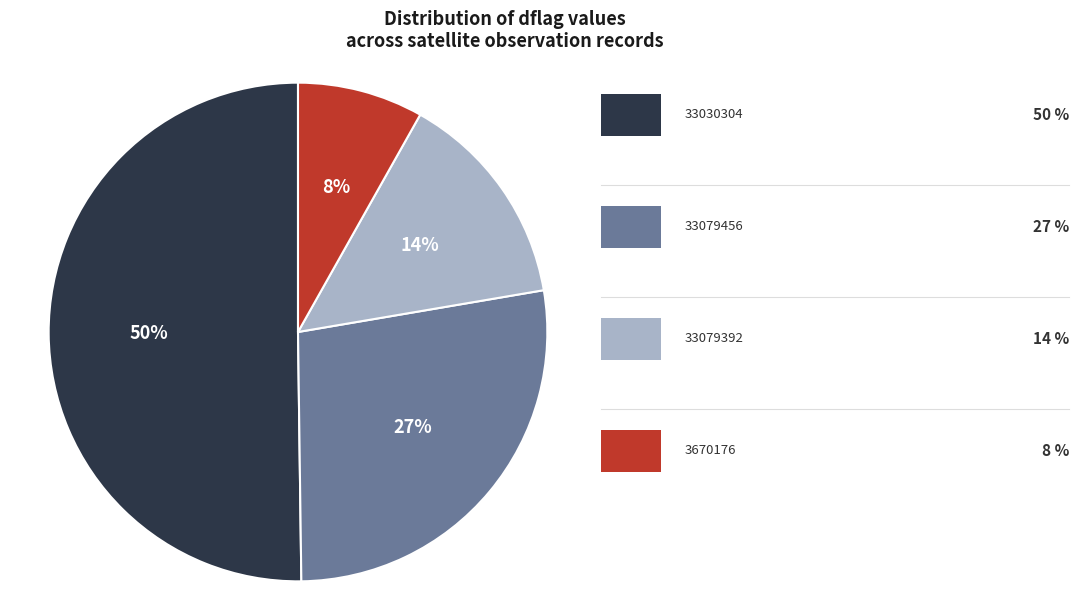

To the nearest percent, what is the average slice percentage?

25%